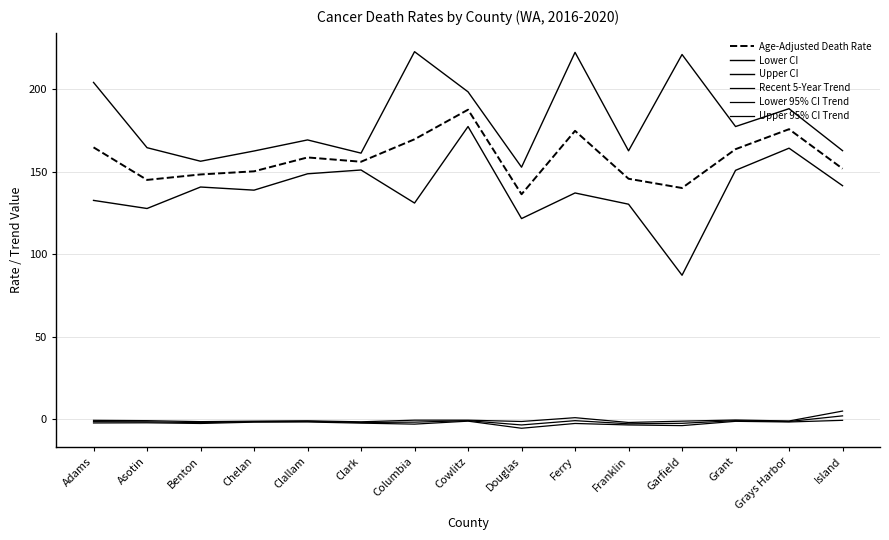

How many series are shown in this chart?

6